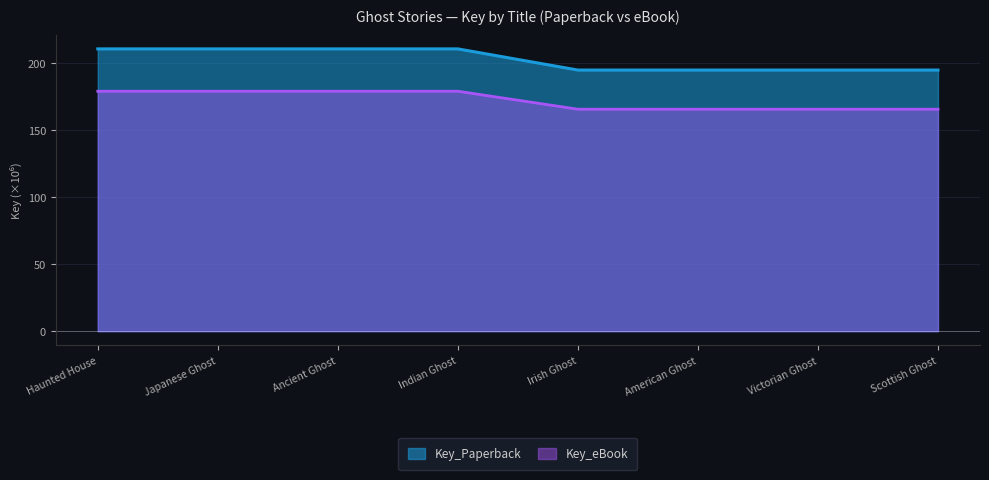

What is the greatest value displayed?

210.7